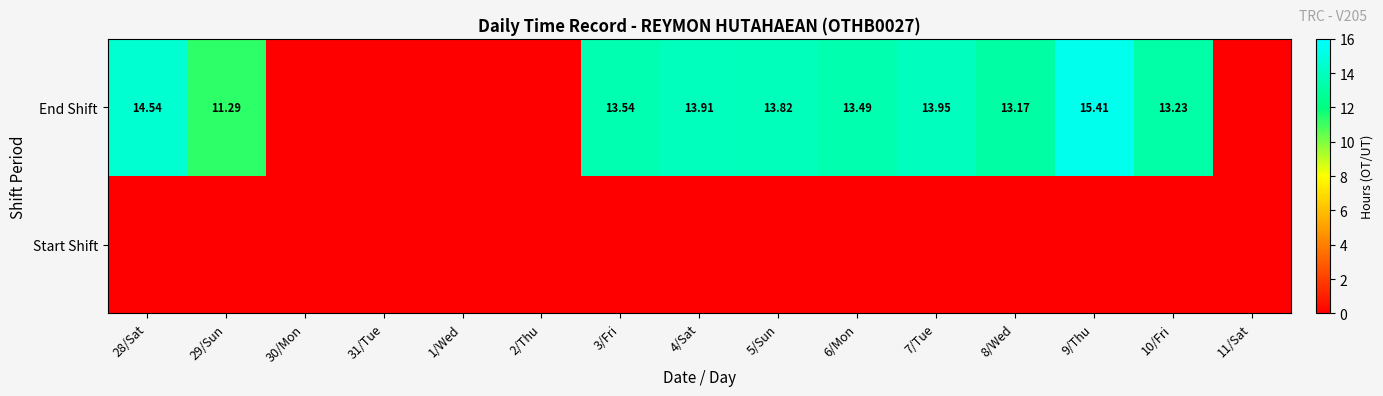

The value of Start Shift at 2/Thu is 0.0. True or false?

True